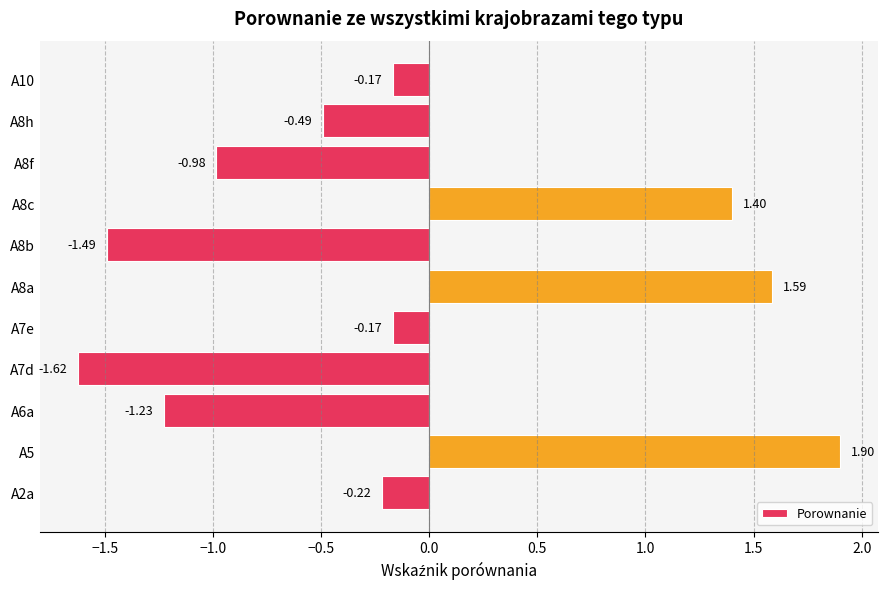

How many values are above zero?

3